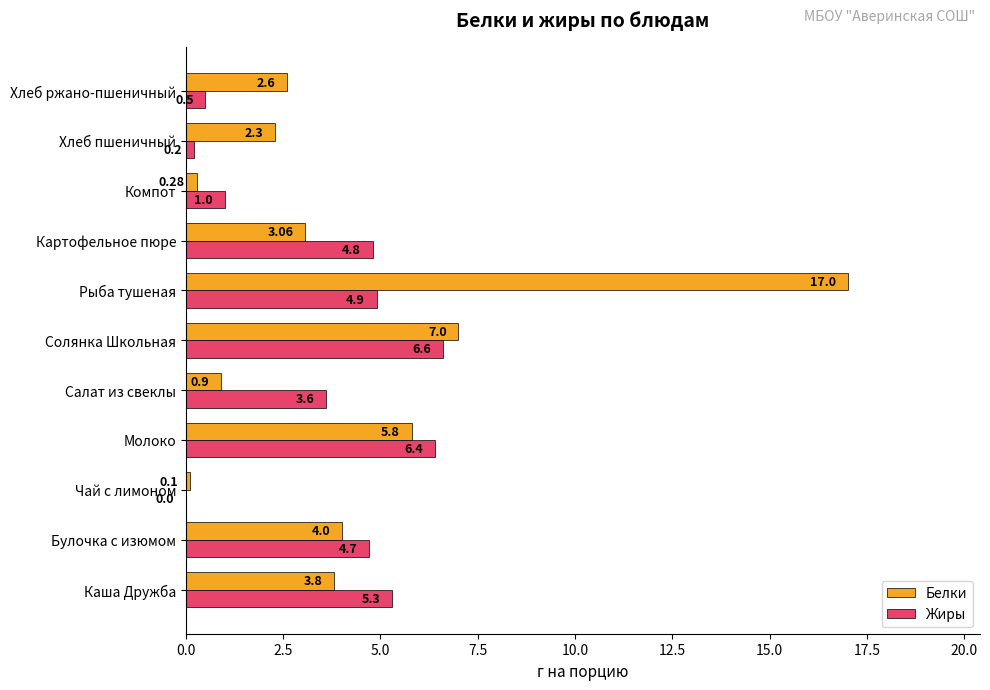

At which category does the chart reach its peak across all series?

Рыба тушеная